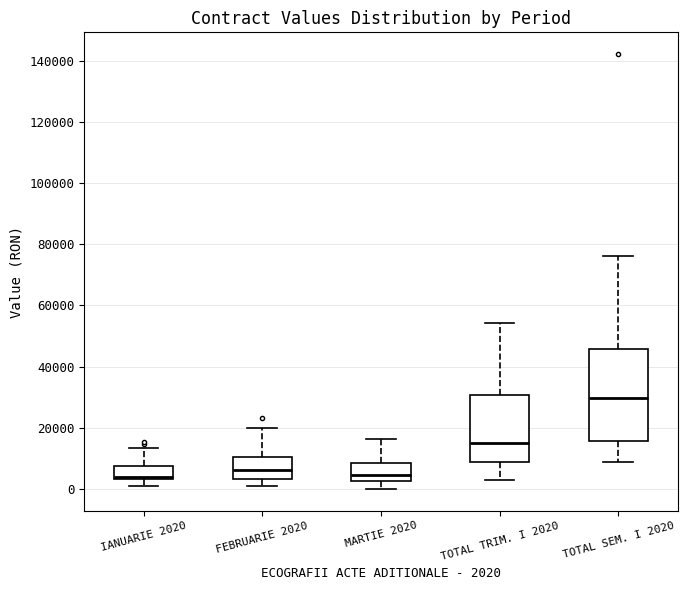

Which box is the tallest, from its lower edge to its upper edge?

TOTAL SEM. I 2020